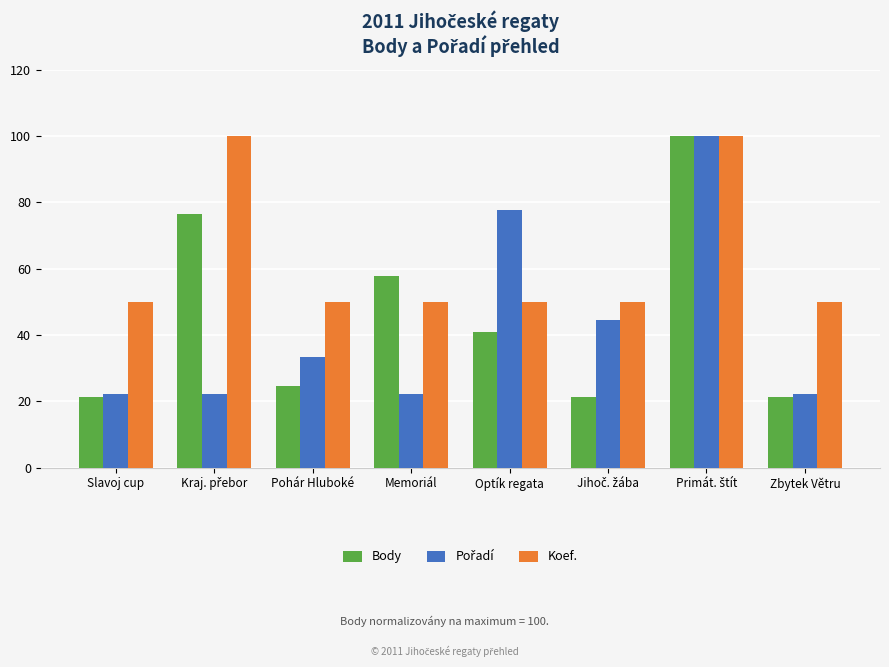

At how many categories does at least one series exceed 21?

8